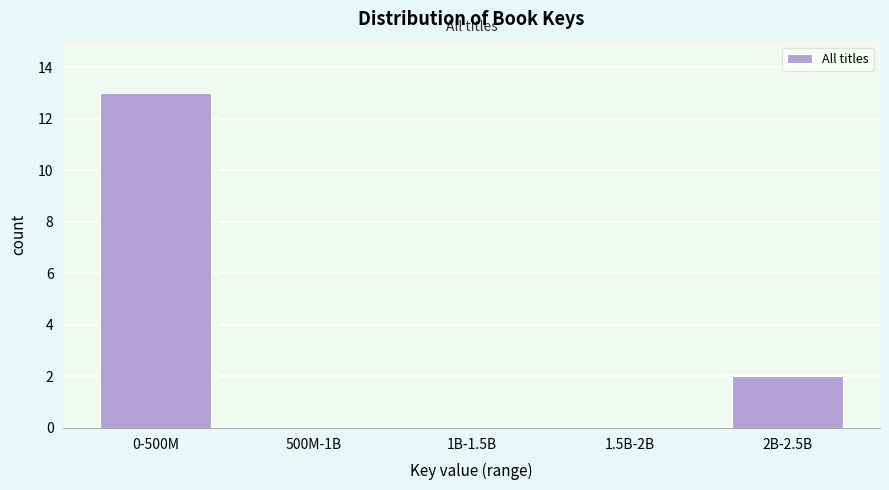

Reading left to right, extract all data points from this chart.

0-500M=13	500M-1B=0	1B-1.5B=0	1.5B-2B=0	2B-2.5B=2